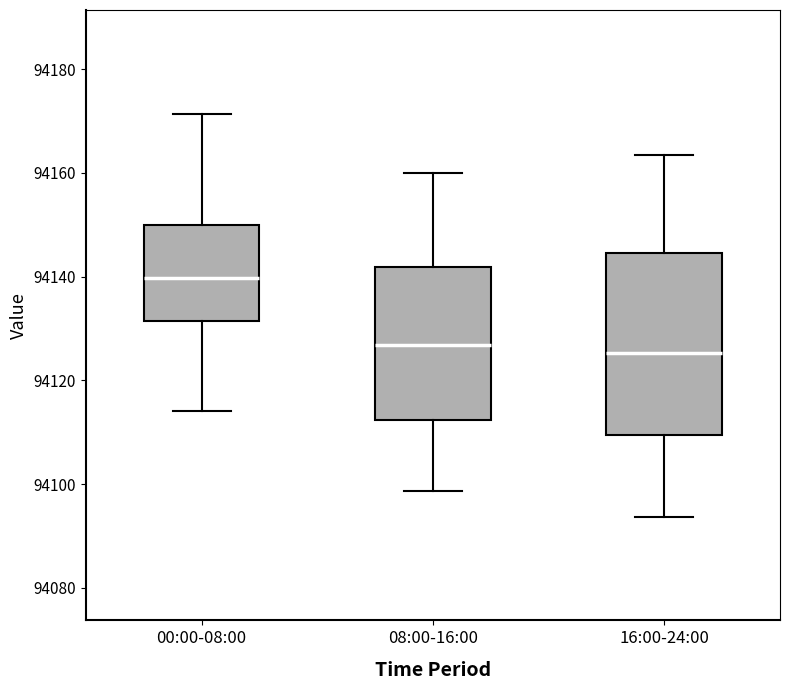

Reading left to right, read every box against the y-axis: the position of its median line, the range the box covers, and the ends of its whiskers. The values are not printed on the chart, so give them approximately, as read against the axis.

00:00-08:00: median 94140, box 94132 to 94150, whiskers 94114 to 94172
08:00-16:00: median 94126, box 94112 to 94142, whiskers 94098 to 94160
16:00-24:00: median 94126, box 94110 to 94144, whiskers 94094 to 94164